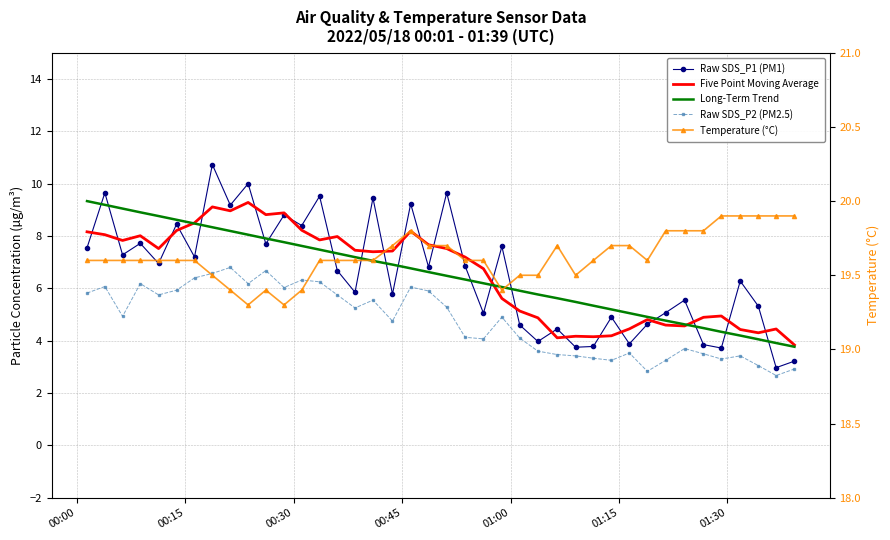

Reading left to right, what are all the values shown in this chart?

Raw SDS_P1 (PM1): 7.5	9.7	7.3	7.7	7.0	8.4	7.2	10.7	9.2	10.0	7.7	8.8	8.4	9.5	6.7	5.8	9.4	5.8	9.2	6.8	9.7	6.8	5.0	7.6	4.6	4.0	4.5	3.8	3.8	4.9	3.9	4.6	5.1	5.5	3.9	3.7	6.3	5.3	3.0	3.2
Five Point Moving Average: 8.2	8.1	7.8	8.0	7.5	8.2	8.5	9.1	9.0	9.3	8.8	8.9	8.2	7.9	8.0	7.5	7.4	7.4	8.2	7.7	7.5	7.2	6.8	5.6	5.1	4.9	4.1	4.2	4.2	4.2	4.5	4.8	4.6	4.6	4.9	4.9	4.4	4.3	4.4	3.8
Long-Term Trend: 9.3	9.2	9.0	8.9	8.8	8.6	8.5	8.3	8.2	8.0	7.9	7.8	7.6	7.5	7.3	7.2	7.1	6.9	6.8	6.6	6.5	6.3	6.2	6.1	5.9	5.8	5.6	5.5	5.3	5.2	5.1	4.9	4.8	4.6	4.5	4.3	4.2	4.1	3.9	3.8
Raw SDS_P2 (PM2.5): 5.8	6.1	4.9	6.2	5.8	5.9	6.4	6.6	6.8	6.2	6.7	6.0	6.3	6.2	5.8	5.2	5.5	4.8	6.0	5.9	5.3	4.1	4.1	4.9	4.1	3.6	3.5	3.4	3.3	3.2	3.5	2.8	3.2	3.7	3.5	3.3	3.4	3.0	2.7	2.9
Temperature (°C): 19.6	19.6	19.6	19.6	19.6	19.6	19.6	19.5	19.4	19.3	19.4	19.3	19.4	19.6	19.6	19.6	19.6	19.7	19.8	19.7	19.7	19.6	19.6	19.4	19.5	19.5	19.7	19.5	19.6	19.7	19.7	19.6	19.8	19.8	19.8	19.9	19.9	19.9	19.9	19.9